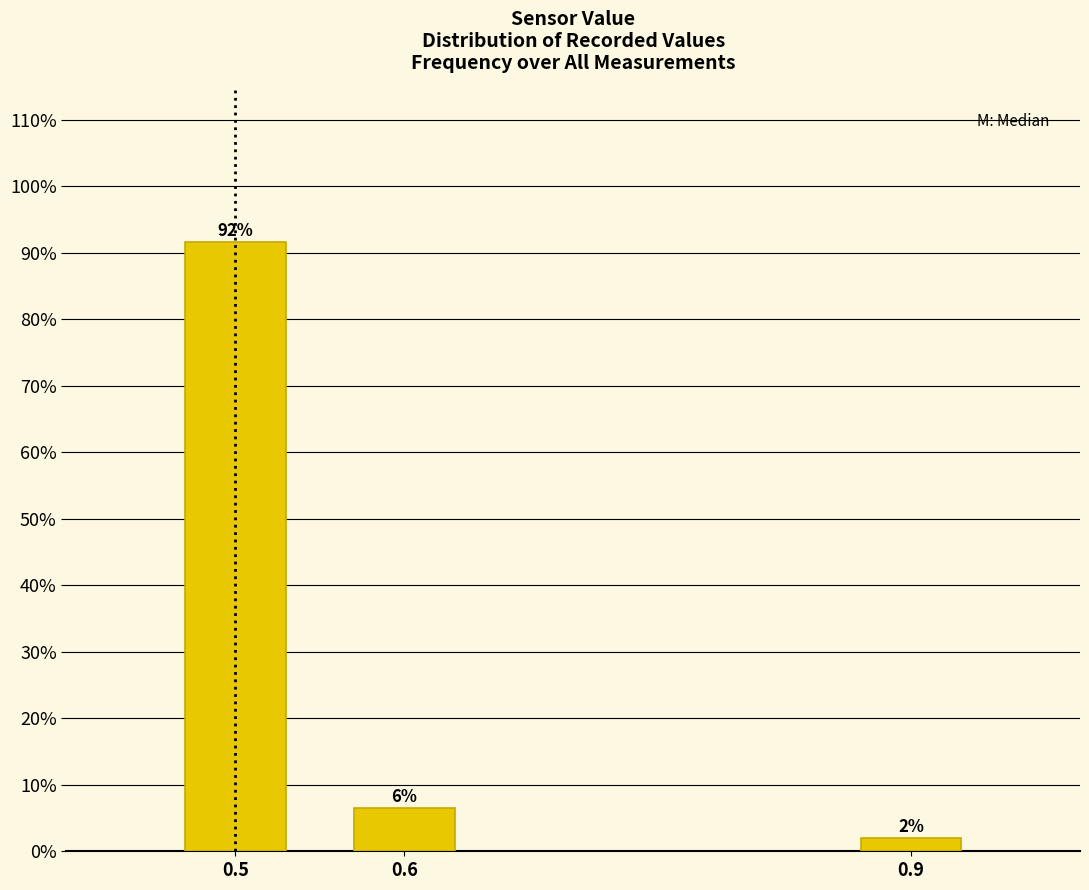

Are the bars horizontal?

No